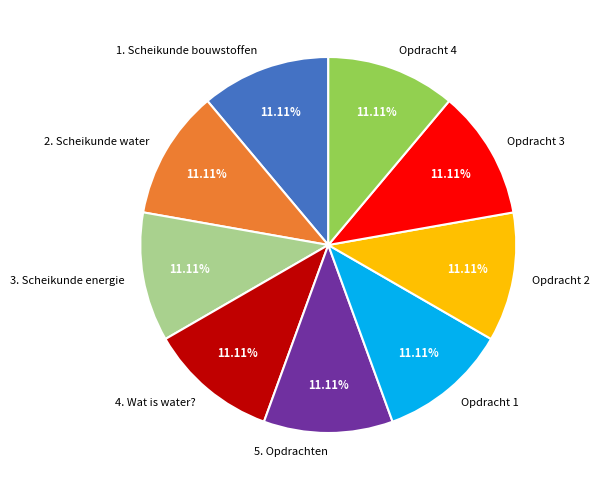

Does 2. Scheikunde water represent more than half of the total?

No